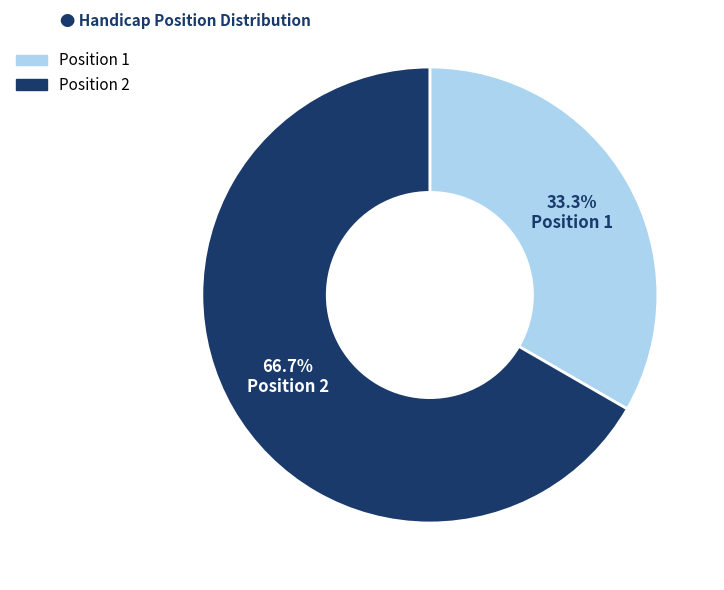

Is there any slice that represents more than half of the pie?

Yes